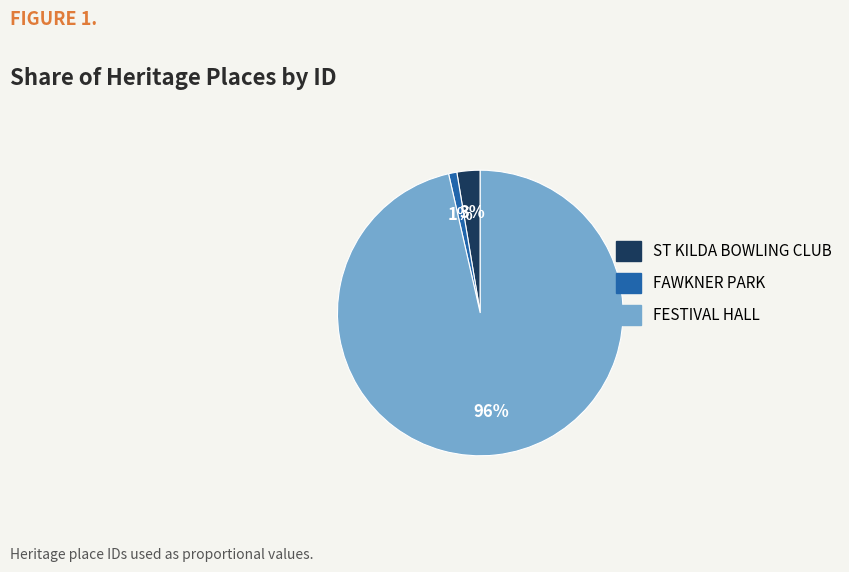

What is the smallest slice in the pie chart?

FAWKNER PARK